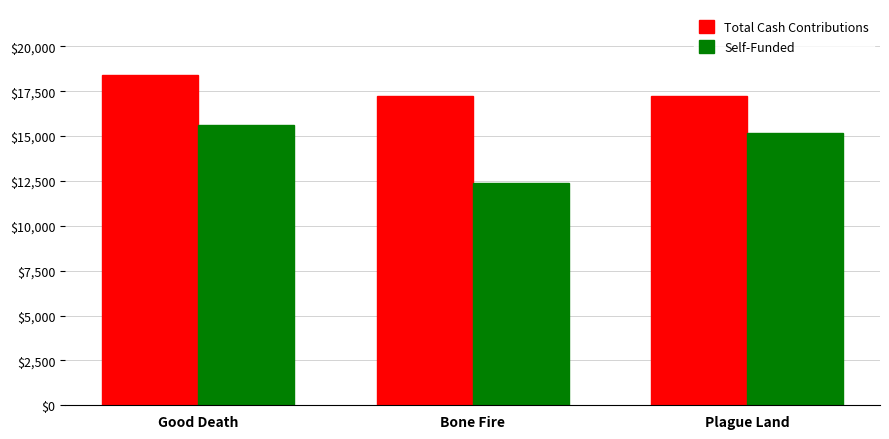

What is the sum of the Self-Funded values at Good Death and Plague Land?

30788.3